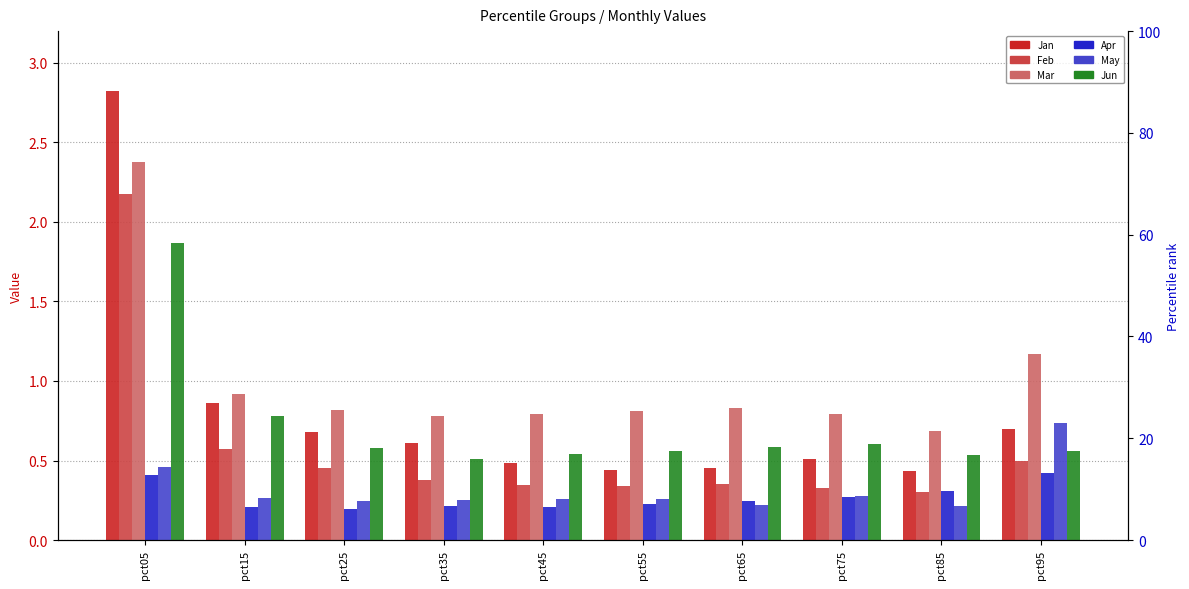

Reading right to left, what are all the values shown in this chart?

Jan: pct95=0.7	pct85=0.4	pct75=0.5	pct65=0.5	pct55=0.4	pct45=0.5	pct35=0.6	pct25=0.7	pct15=0.9	pct05=2.8
Feb: pct95=0.5	pct85=0.3	pct75=0.3	pct65=0.4	pct55=0.3	pct45=0.3	pct35=0.4	pct25=0.5	pct15=0.6	pct05=2.2
Mar: pct95=1.2	pct85=0.7	pct75=0.8	pct65=0.8	pct55=0.8	pct45=0.8	pct35=0.8	pct25=0.8	pct15=0.9	pct05=2.4
Apr: pct95=0.4	pct85=0.3	pct75=0.3	pct65=0.2	pct55=0.2	pct45=0.2	pct35=0.2	pct25=0.2	pct15=0.2	pct05=0.4
May: pct95=0.7	pct85=0.2	pct75=0.3	pct65=0.2	pct55=0.3	pct45=0.3	pct35=0.3	pct25=0.2	pct15=0.3	pct05=0.5
Jun: pct95=0.6	pct85=0.5	pct75=0.6	pct65=0.6	pct55=0.6	pct45=0.5	pct35=0.5	pct25=0.6	pct15=0.8	pct05=1.9